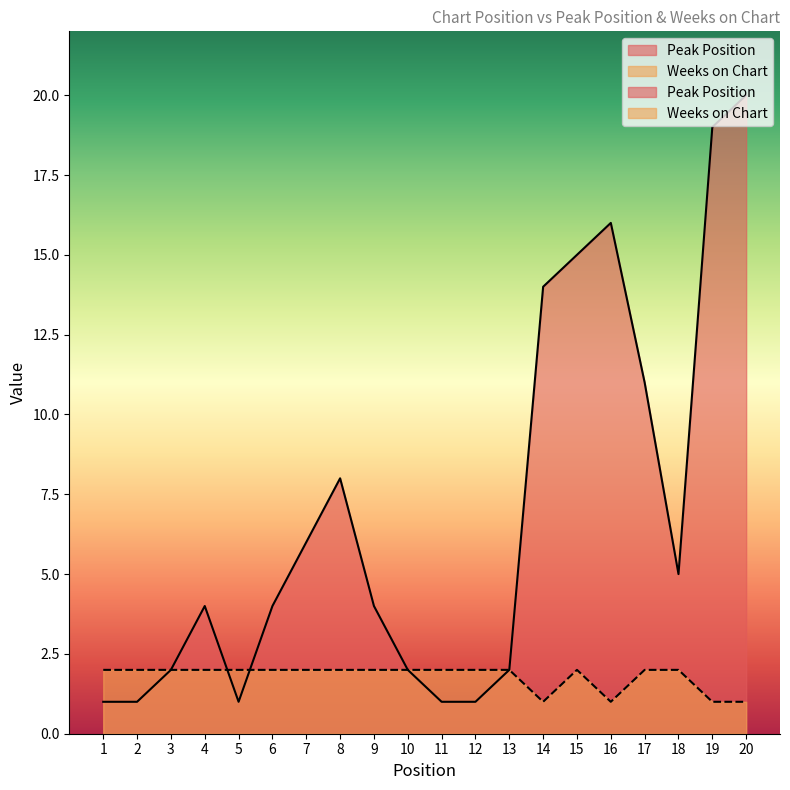

Rank the series at 11 from highest to lowest value.

Weeks on Chart, Peak Position